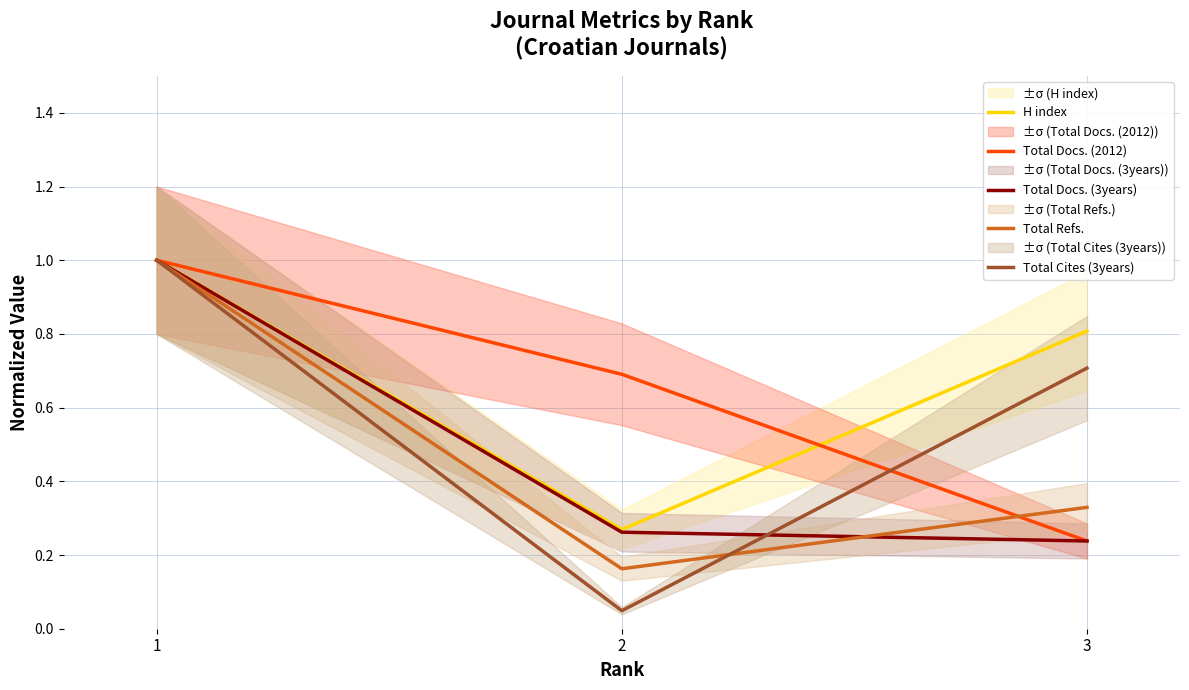

Rank the categories by Total Docs. (3years) value from highest to lowest.

1, 2, 3